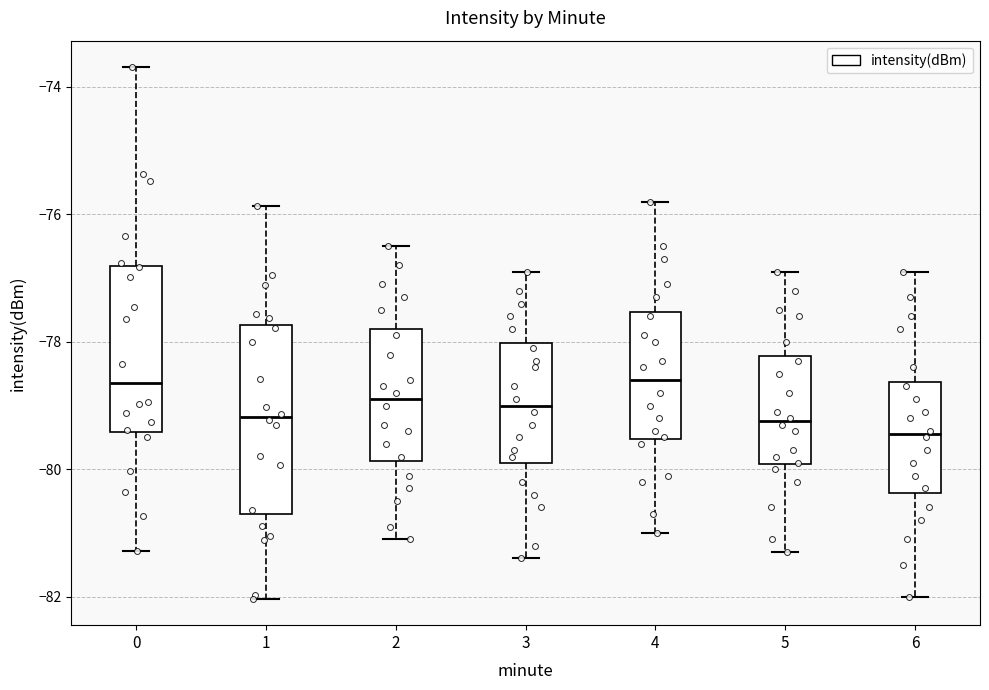

Where is the upper edge of the box at x = 1 on the y-axis? The values are not printed on the chart, so give them approximately, as read against the axis.

-77.8